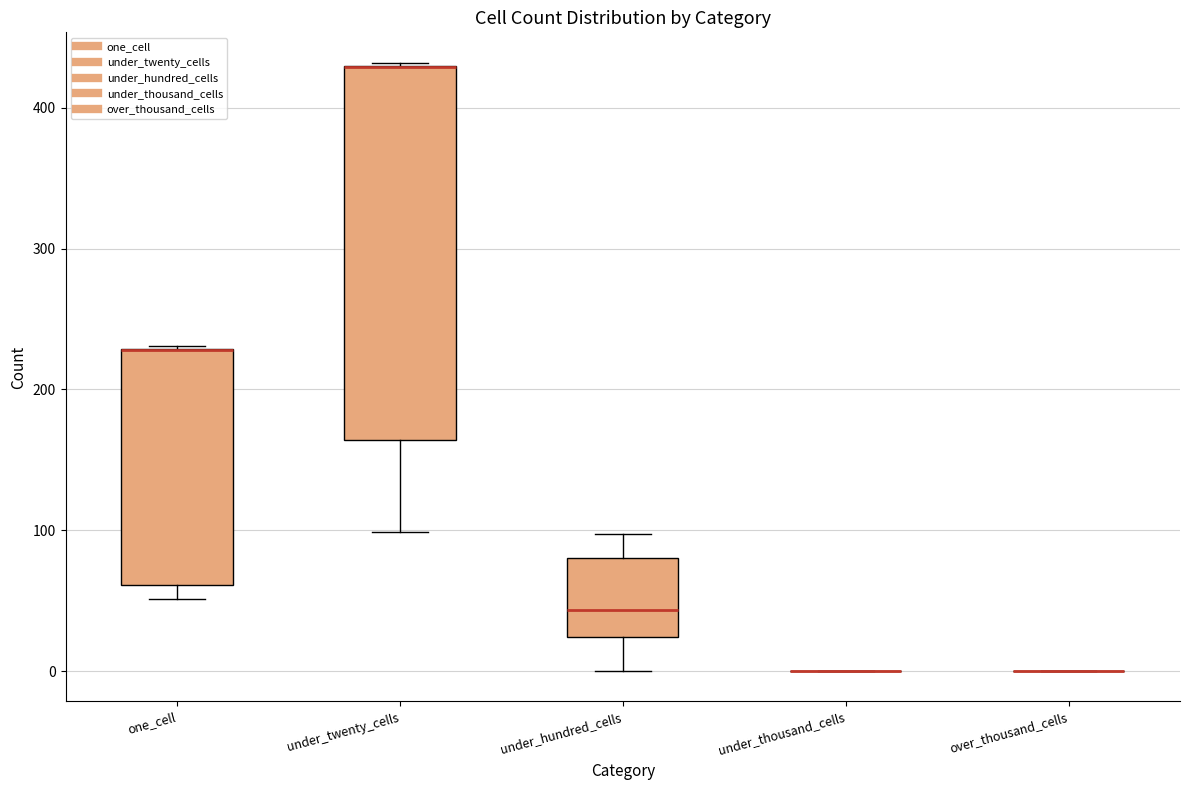

Which box is the tallest, from its lower edge to its upper edge?

under_twenty_cells